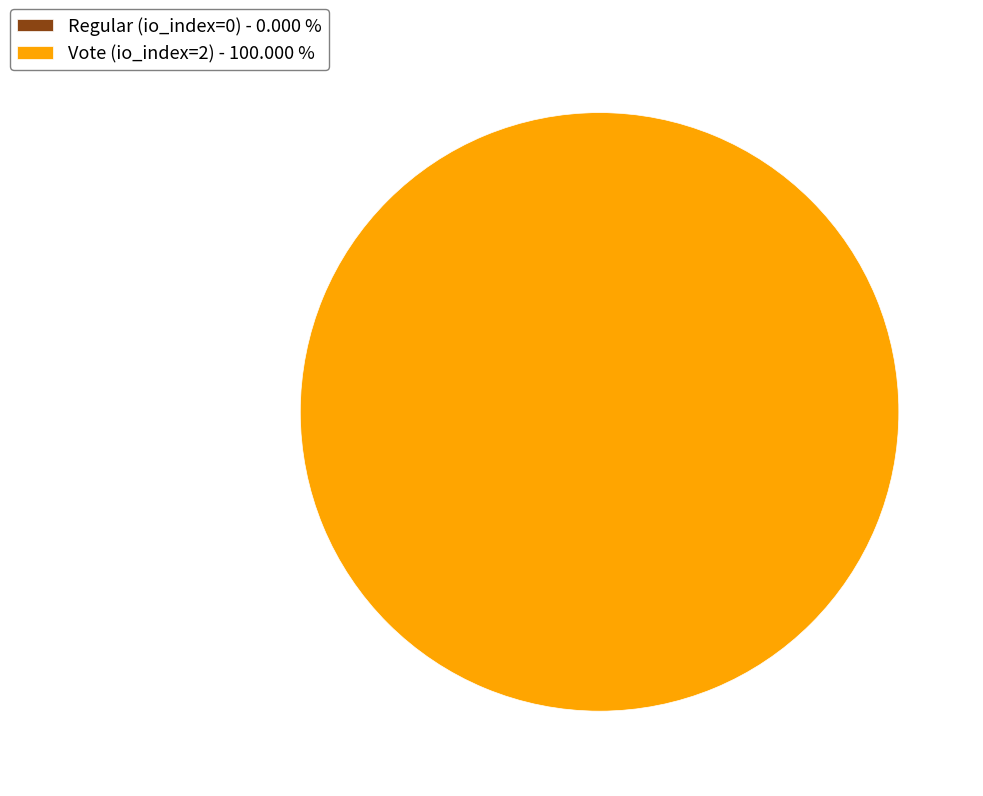

Does Regular (io_index=0) represent more than half of the total?

No